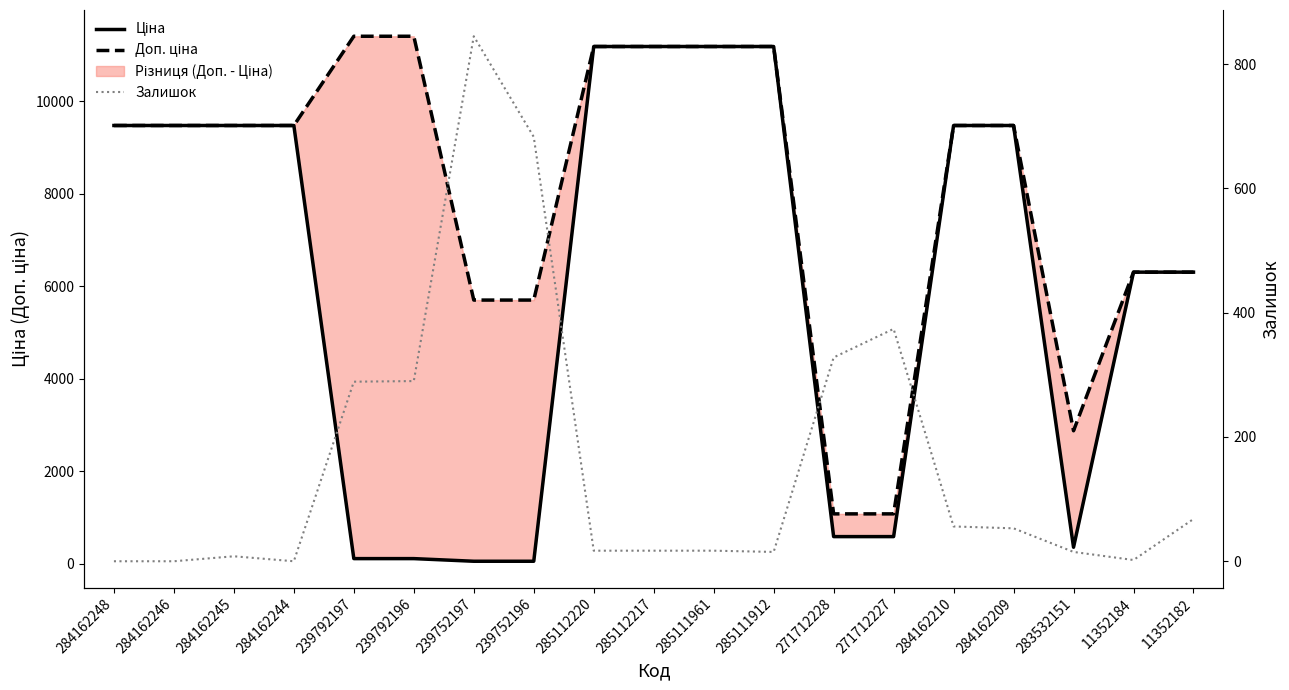

What position from the right is 239792196?

14